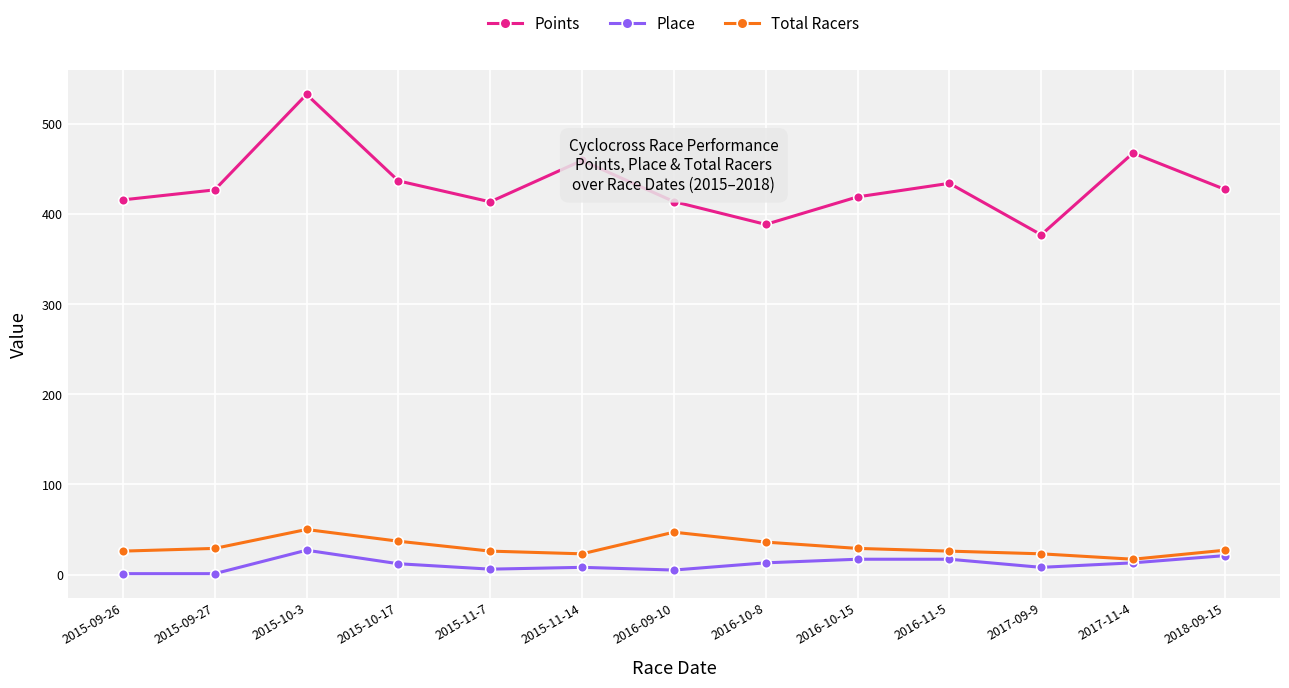

Rank the series at 2015-10-17 from lowest to highest value.

Place, Total Racers, Points